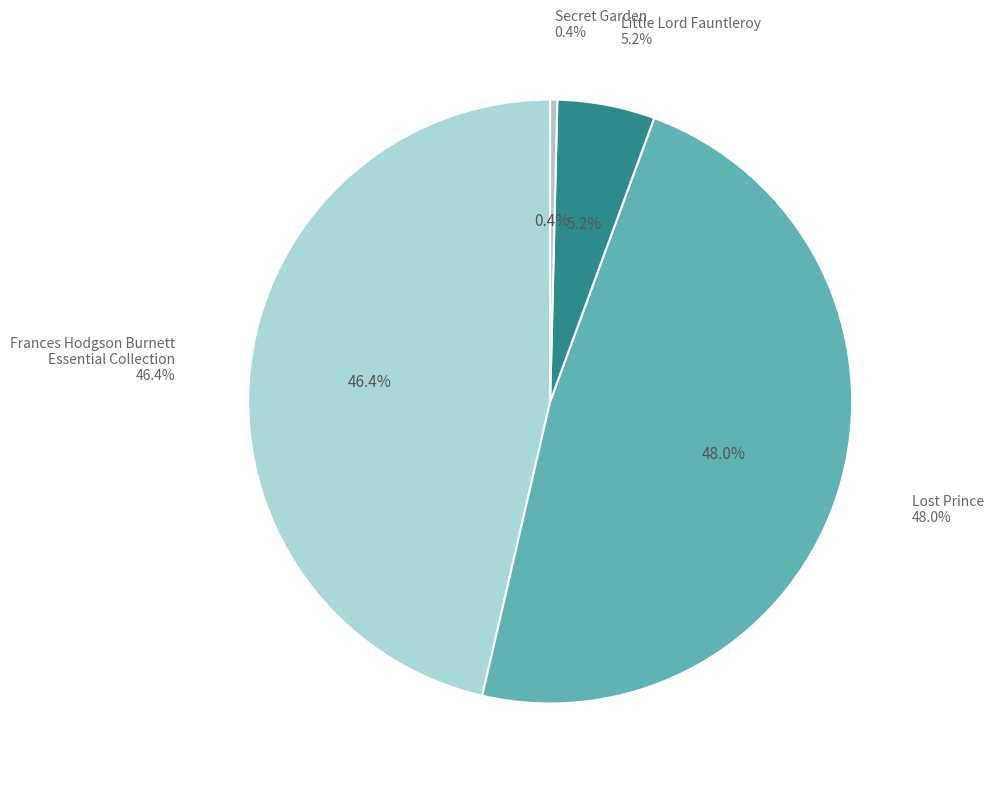

Approximately how many times larger is the value at Lost Prince compared to Secret Garden?

126.4